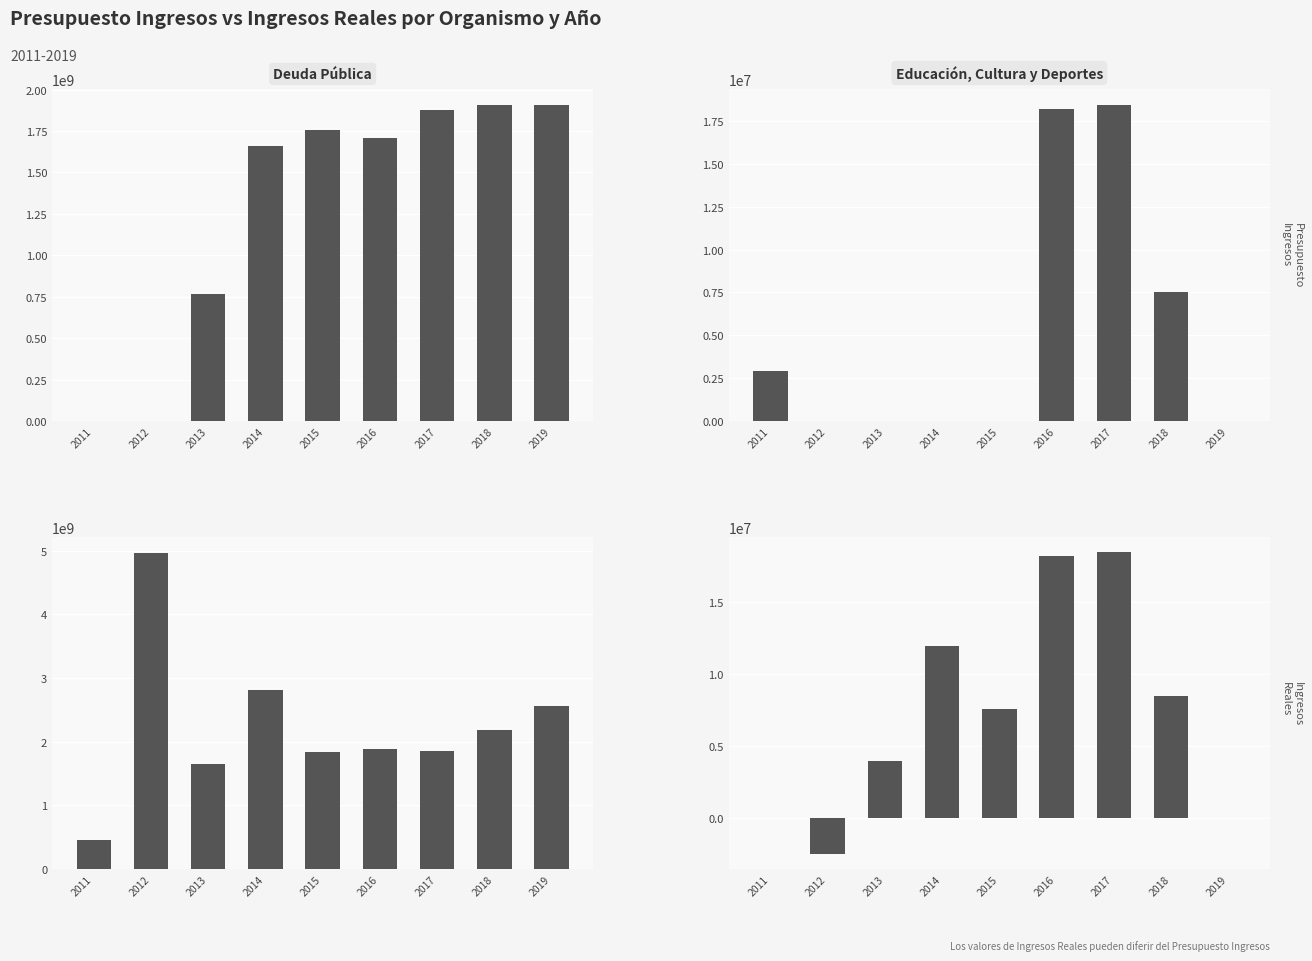

Which series has the widest spread of values?

Ingresos Reales